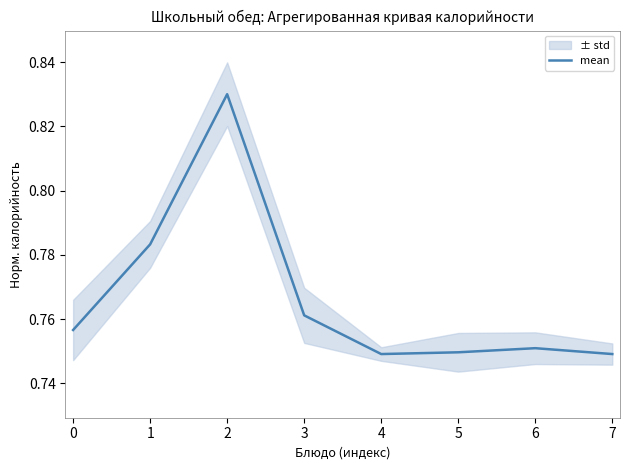

The value of mean at 1 is 0.5. True or false?

False